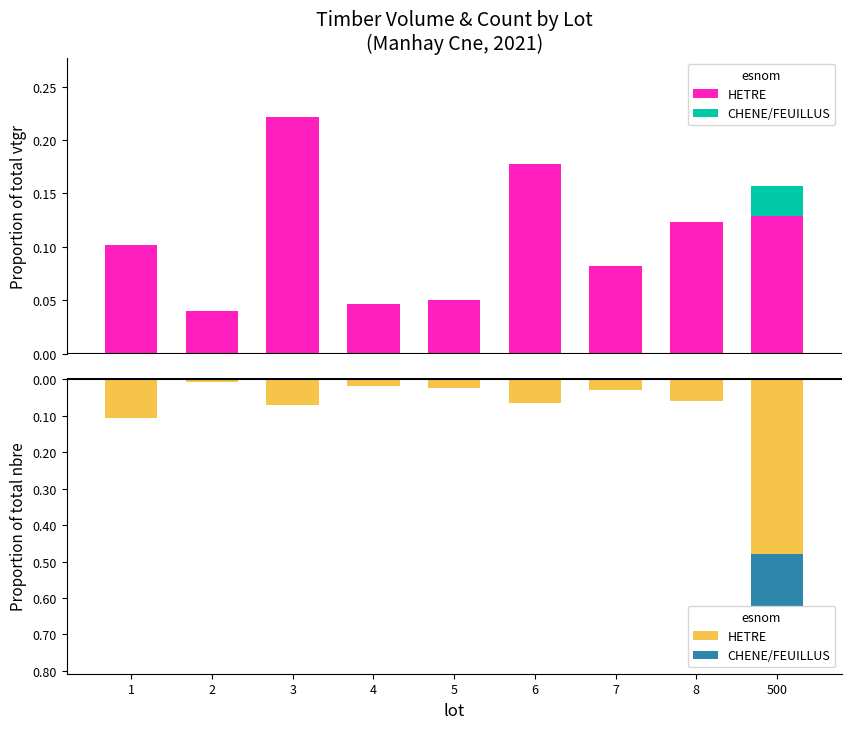

Is it true that HETRE equals -0.0 at 4?

True